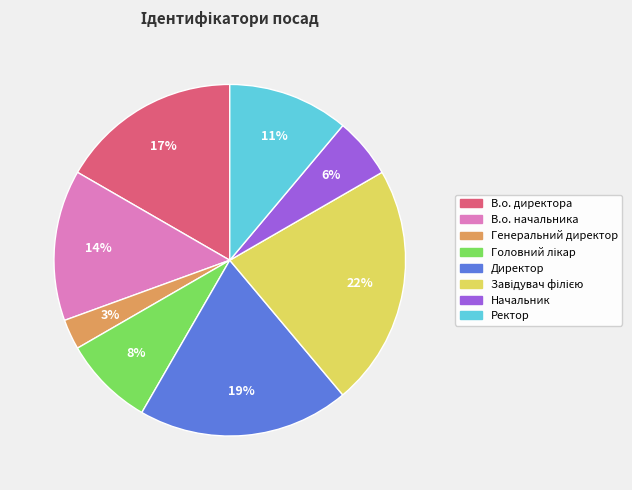

To the nearest percent, what portion does В.о. начальника represent?

14%